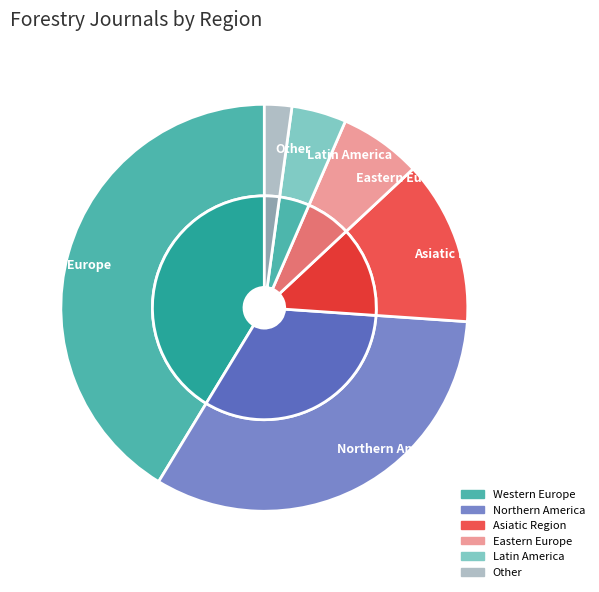

How many segments does this pie chart have?

6